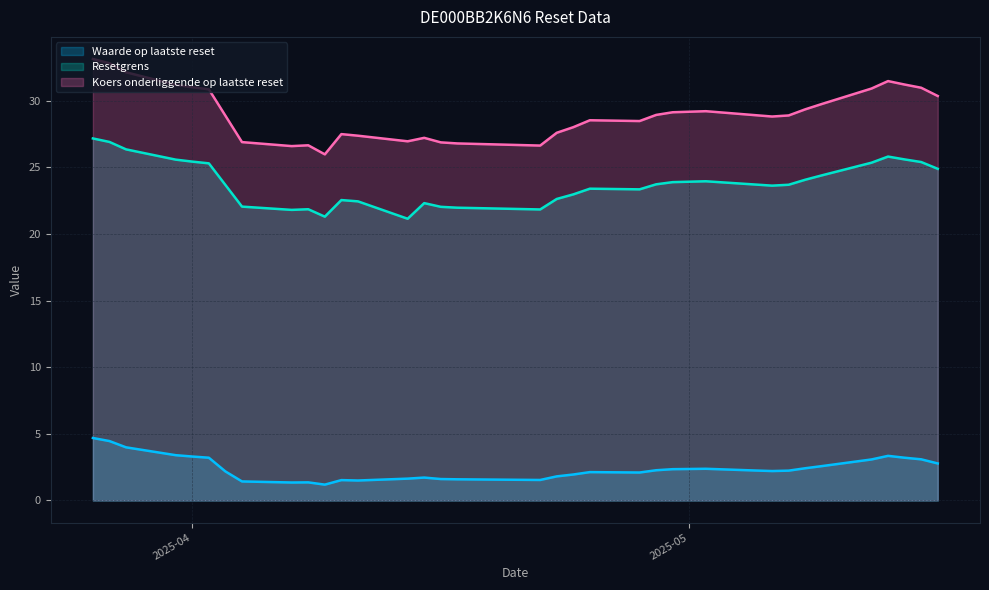

True or false: Koers onderliggende op laatste reset and Waarde op laatste reset cross at least once.

False